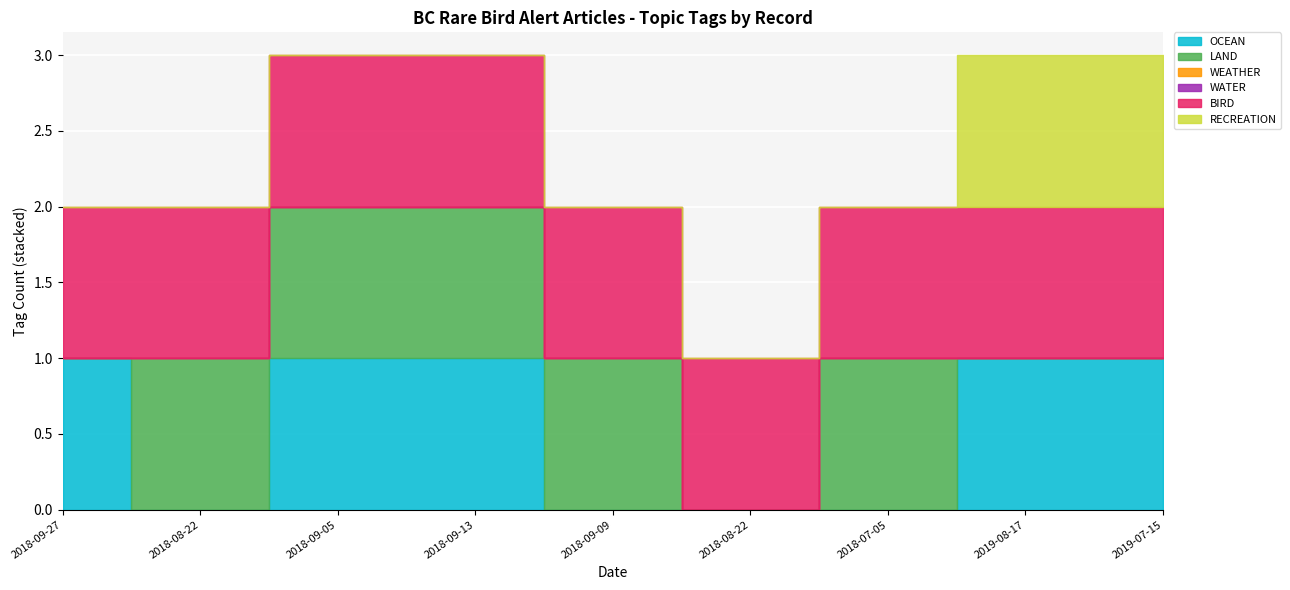

True or false: OCEAN and WATER cross at least once.

False